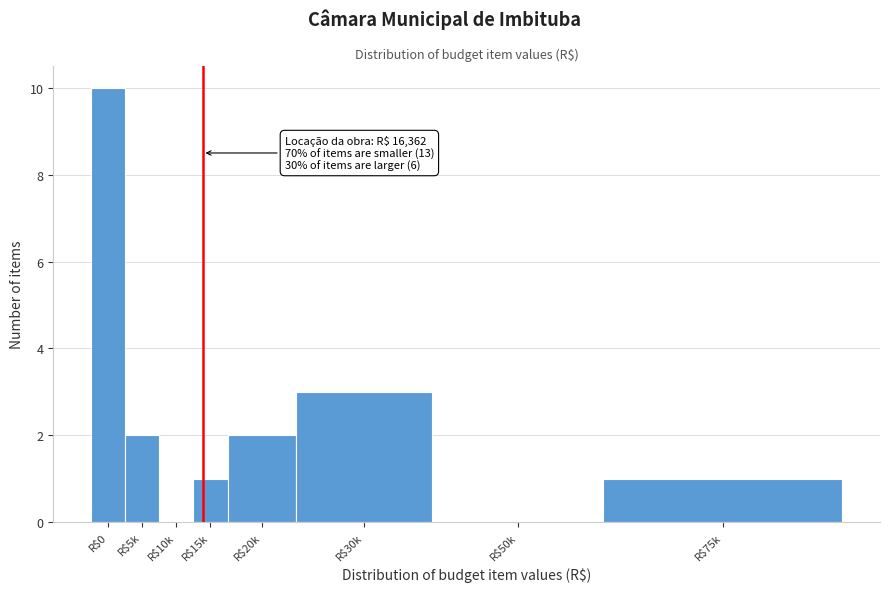

Which label corresponds to the largest value in the chart?

R$0